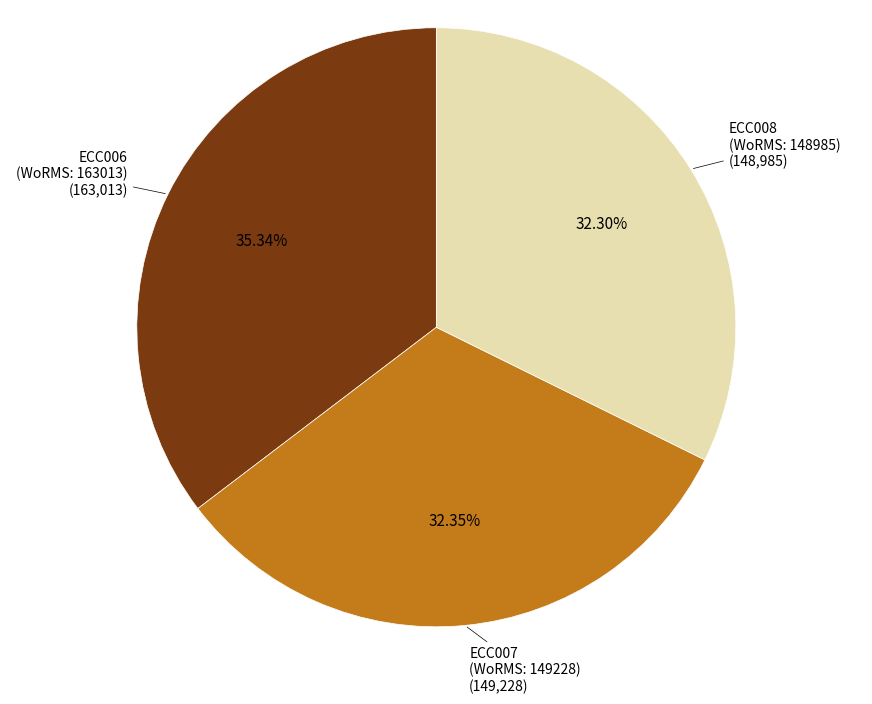

Does any single category account for the majority?

No